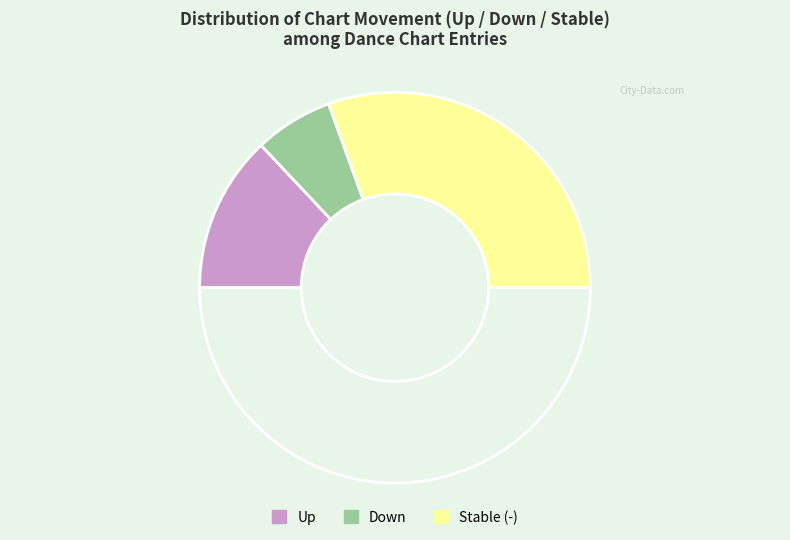

Count the number of slices in the pie.

4